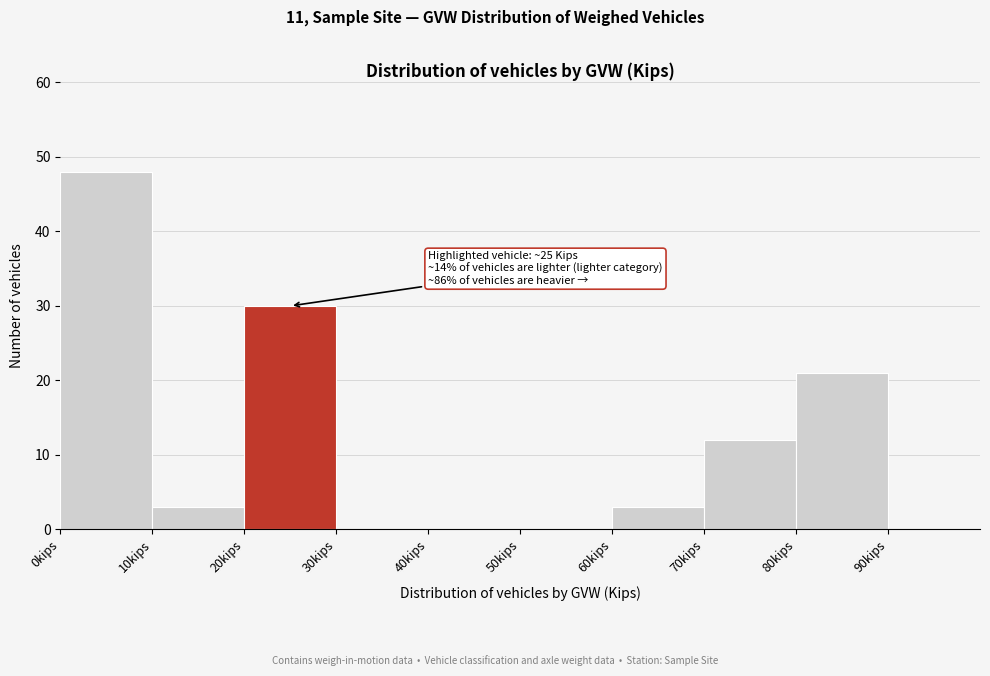

Over which range of the x-axis is the bar tallest?

0 to 10